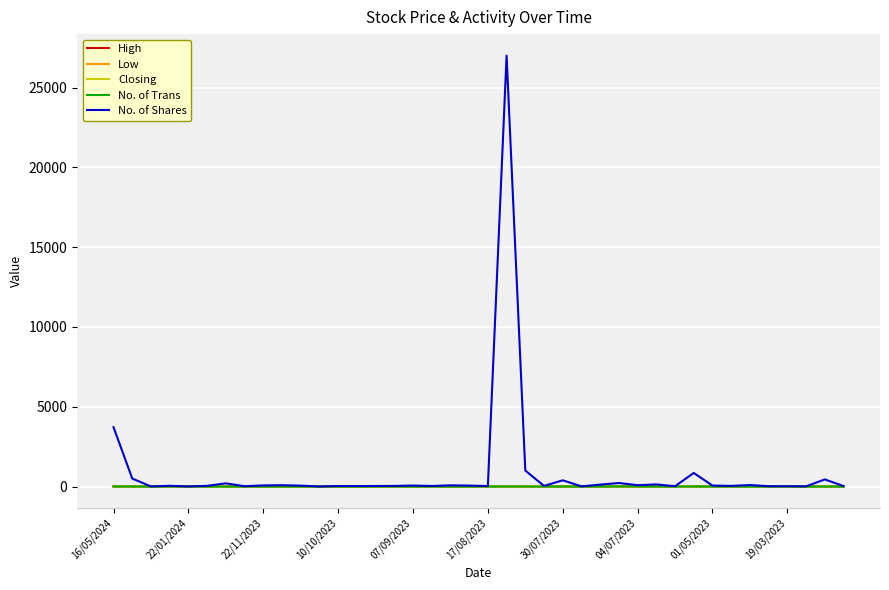

Reading left to right, transcribe all the data shown in this chart.

High: 3.3	3.1	3.0	3.0	3.0	3.1	3.1	3.1	3.3	3.0	3.0	3.0	3.0	3.0	3.0	3.0	3.0	3.0	3.0	3.0	3.0	3.3	3.3	3.3	3.2	3.5	3.6	3.6	3.6	3.6	3.8	4.0	4.0	4.0	4.0	4.0	4.0	4.0	4.0	4.0
Low: 3.2	3.1	3.0	3.0	3.0	3.1	3.1	3.1	3.3	3.0	3.0	3.0	3.0	3.0	3.0	3.0	3.0	3.0	3.0	3.0	3.0	3.0	3.2	3.3	3.2	3.5	3.6	3.6	3.6	3.6	3.8	4.0	4.0	4.0	4.0	4.0	4.0	4.0	4.0	4.0
Closing: 3.2	3.1	3.0	3.0	3.0	3.1	3.1	3.1	3.3	3.0	3.0	3.0	3.0	3.0	3.0	3.0	3.0	3.0	3.0	3.0	3.0	3.0	3.2	3.3	3.2	3.5	3.6	3.6	3.6	3.6	3.8	4.0	4.0	4.0	4.0	4.0	4.0	4.0	4.0	4.0
No. of Trans: 5.0	2.0	1.0	1.0	1.0	1.0	1.0	1.0	2.0	1.0	2.0	1.0	2.0	1.0	2.0	2.0	1.0	1.0	1.0	1.0	1.0	3.0	3.0	1.0	2.0	1.0	2.0	8.0	5.0	1.0	1.0	3.0	2.0	1.0	1.0	1.0	1.0	1.0	1.0	1.0
No. of Shares: 3720.0	500.0	5.0	46.0	6.0	42.0	200.0	19.0	70.0	83.0	56.0	4.0	30.0	30.0	34.0	38.0	60.0	34.0	76.0	60.0	30.0	27004.0	1000.0	40.0	390.0	10.0	120.0	220.0	83.0	132.0	20.0	850.0	61.0	40.0	94.0	20.0	20.0	10.0	445.0	30.0